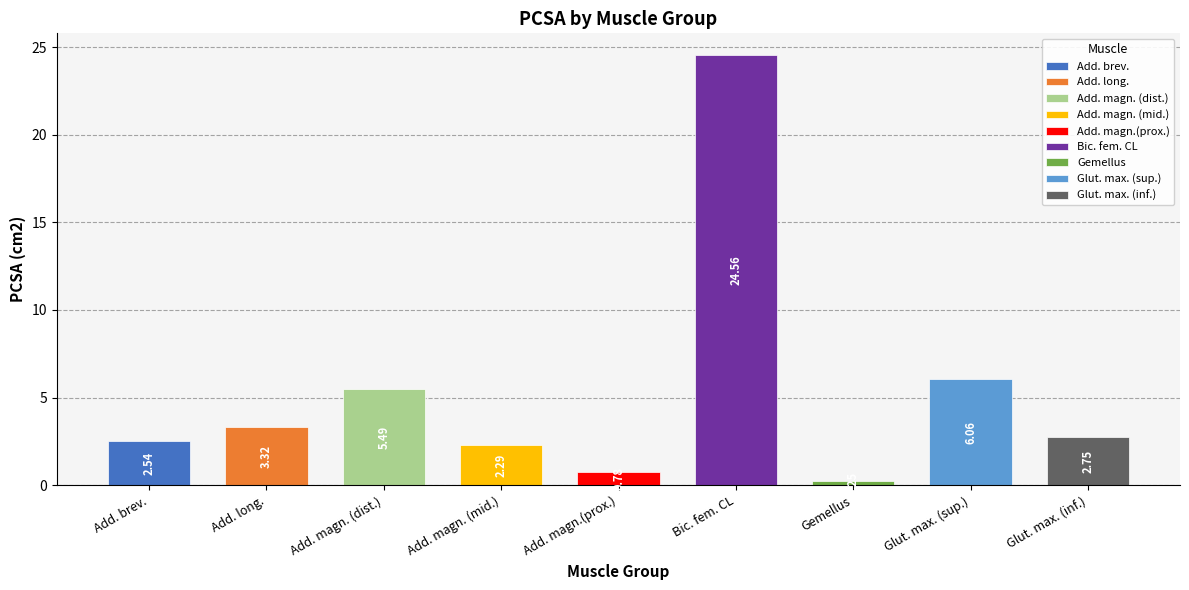

Reading left to right, extract all data points from this chart.

2.5	3.3	5.5	2.3	0.8	24.6	0.2	6.1	2.7